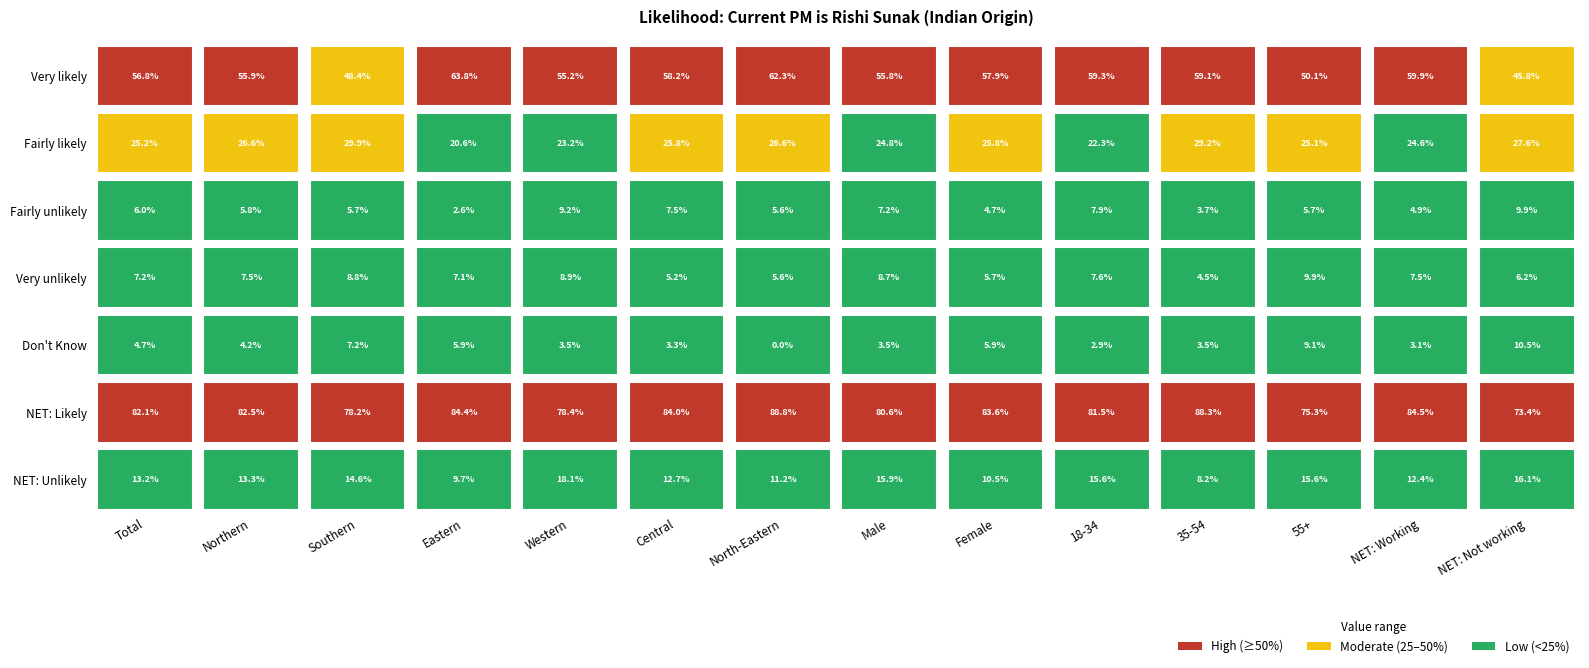

What value does the Very unlikely series have at Total?

0.1